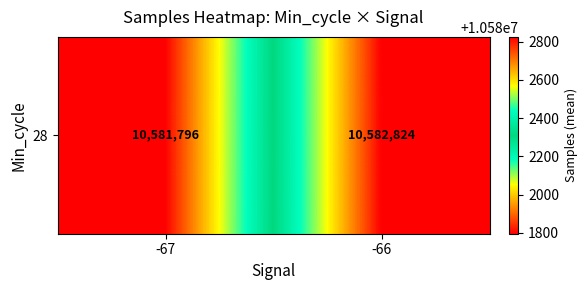

Reading left to right, transcribe all the data shown in this chart.

10581795.7	10582824.3